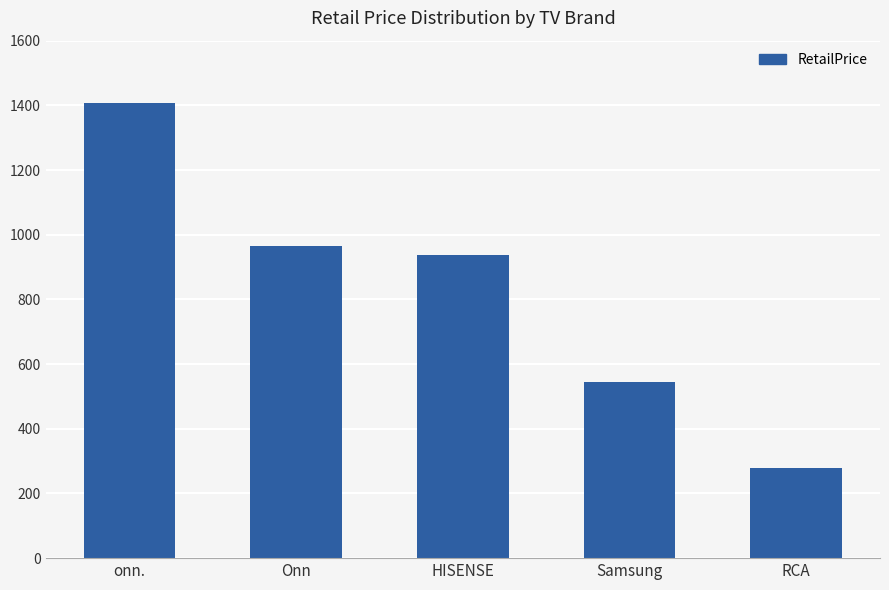

List the labels in order of value, largest first.

onn., Onn, HISENSE, Samsung, RCA